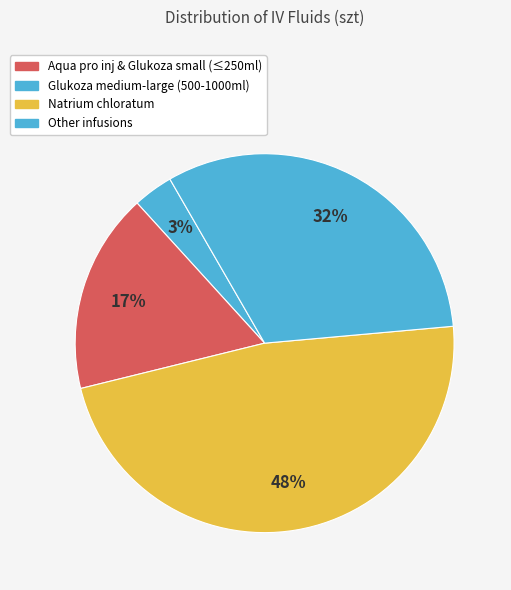

How many segments does this pie chart have?

4